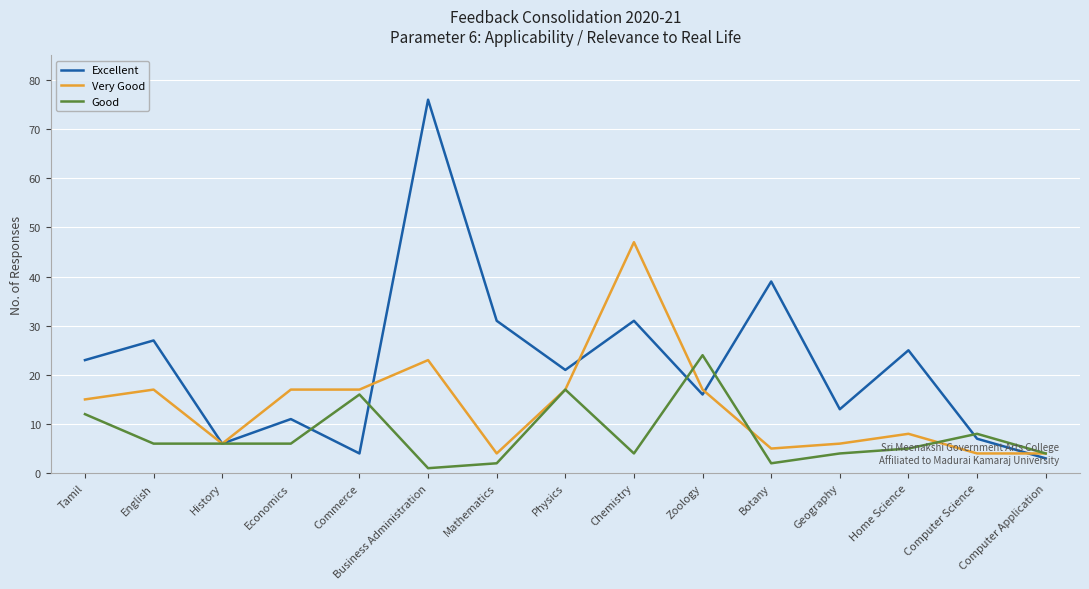

What position from the left is Home Science?

13